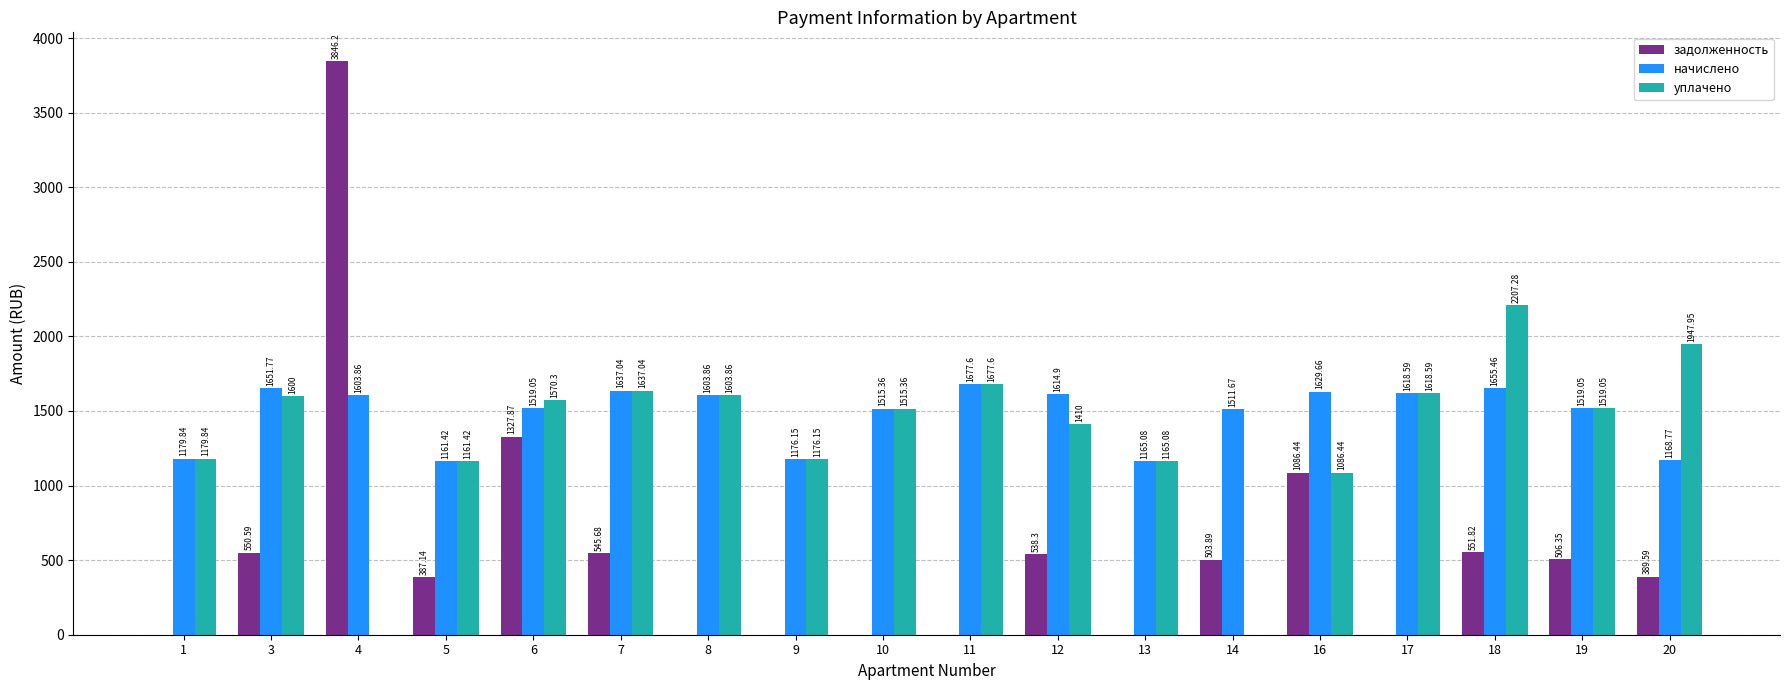

Which series changed the most between 3 and 7?

уплачено